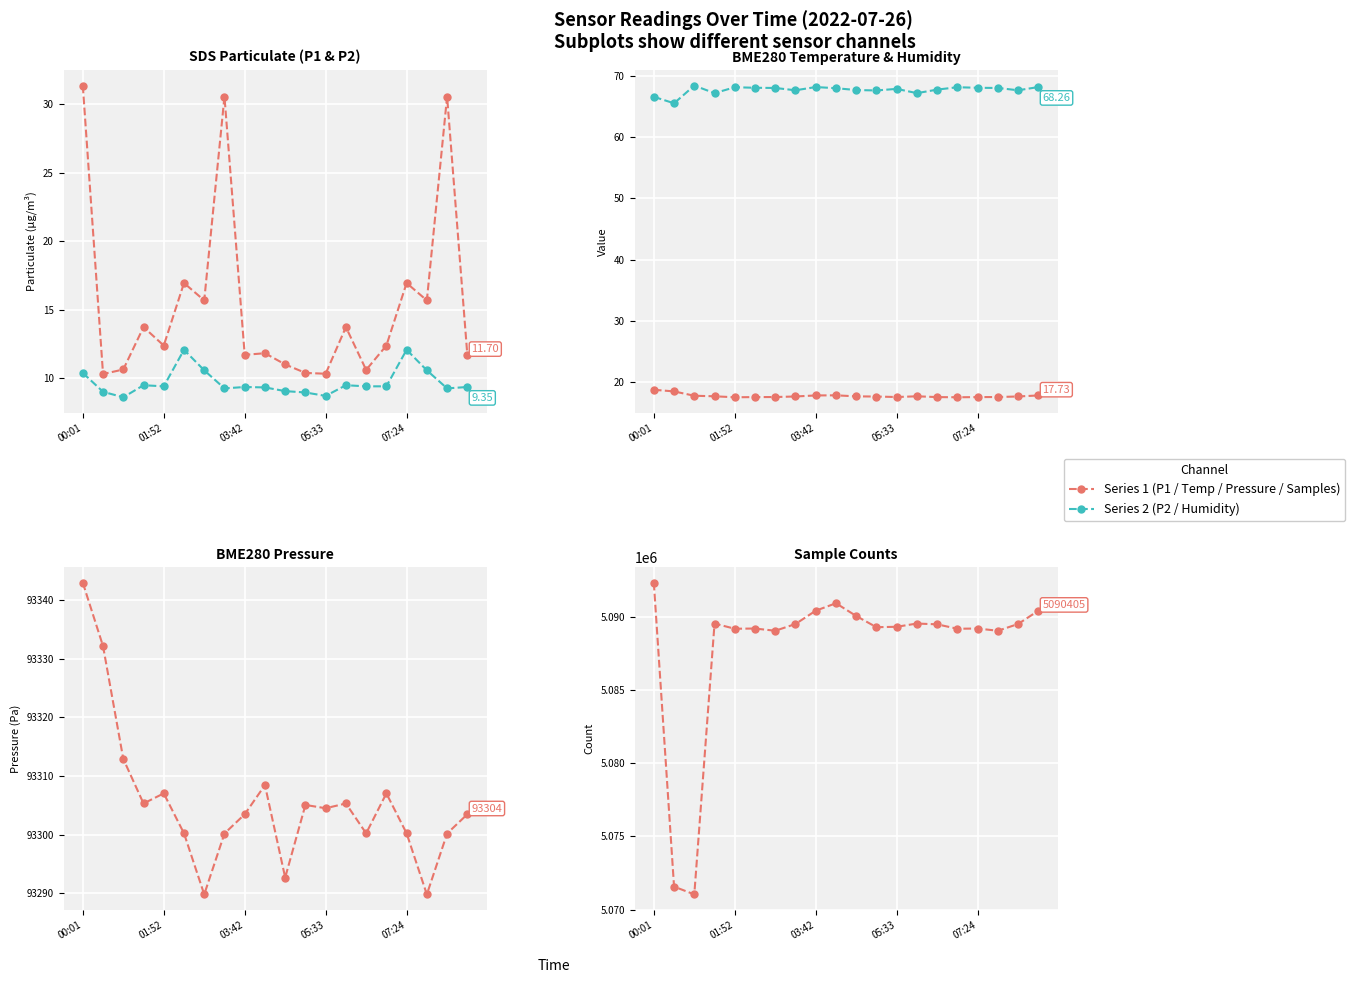

True or false: SDS_P1 has more than 0 points higher than both neighbors.

True